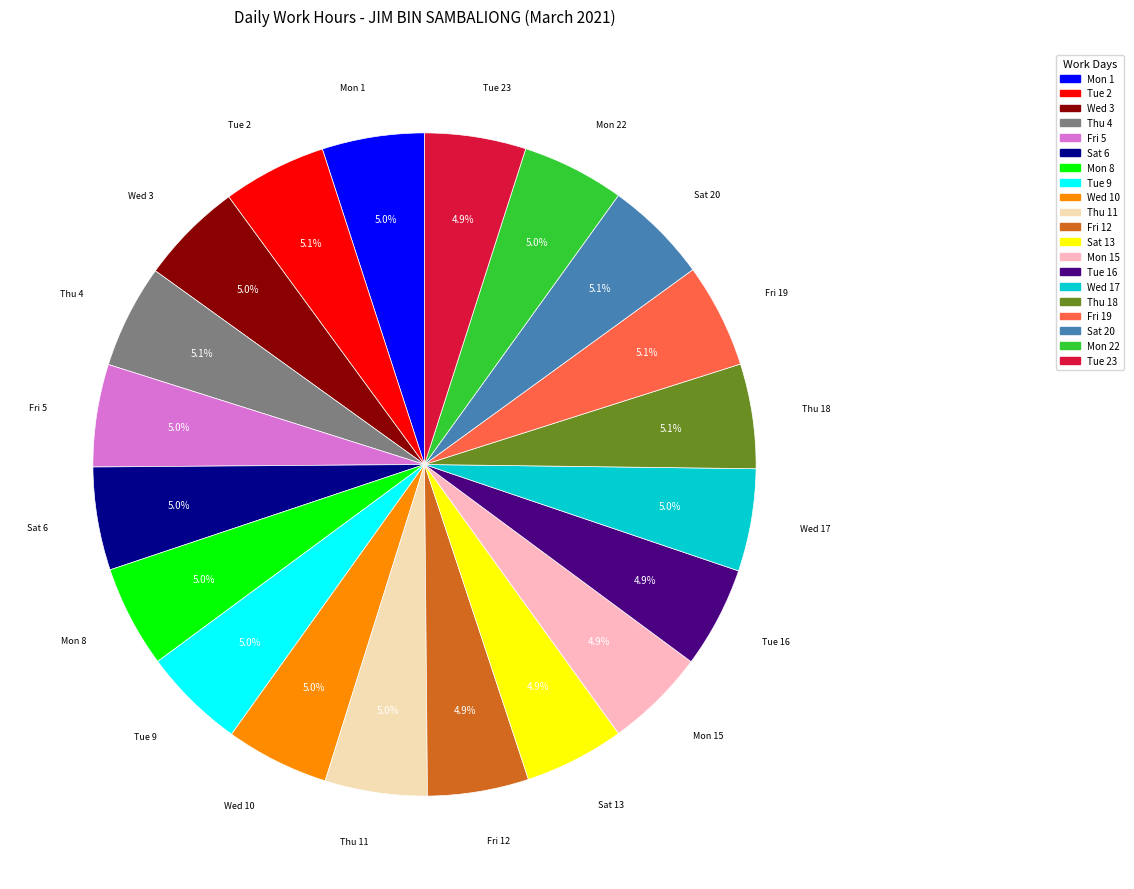

Does any single category account for the majority?

No